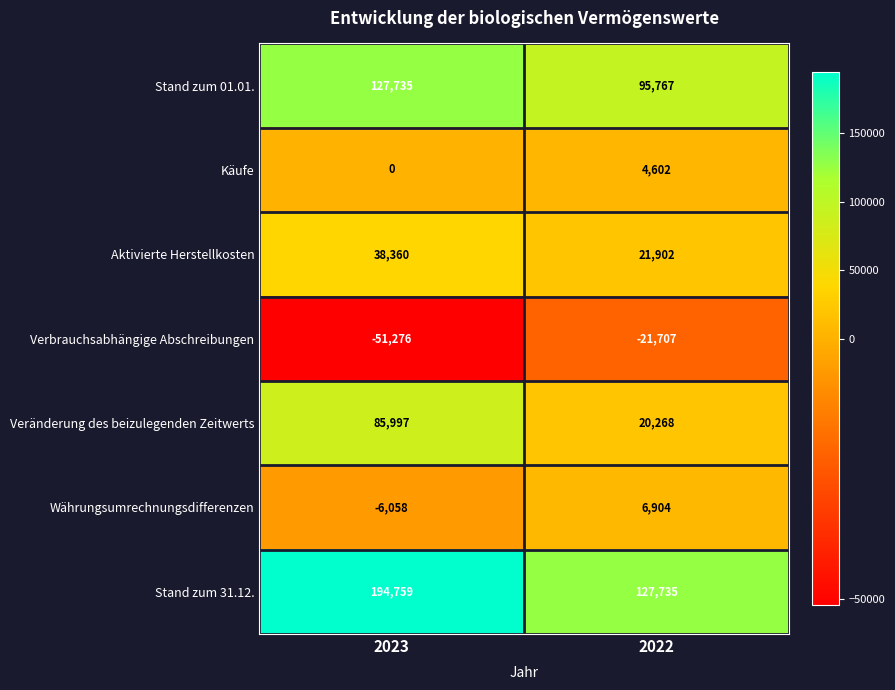

The value of Währungsumrechnungsdifferenzen at 2022 is 6904. True or false?

True